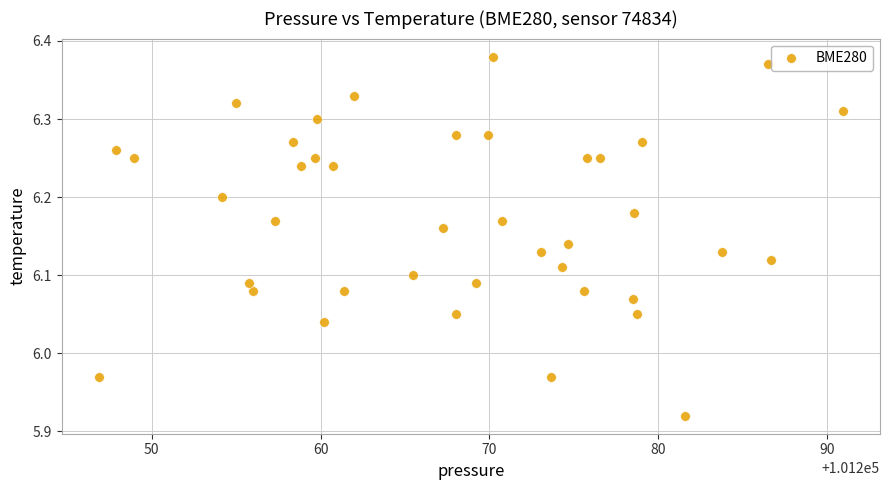

What is the range of Y values (max minus min)?

0.5